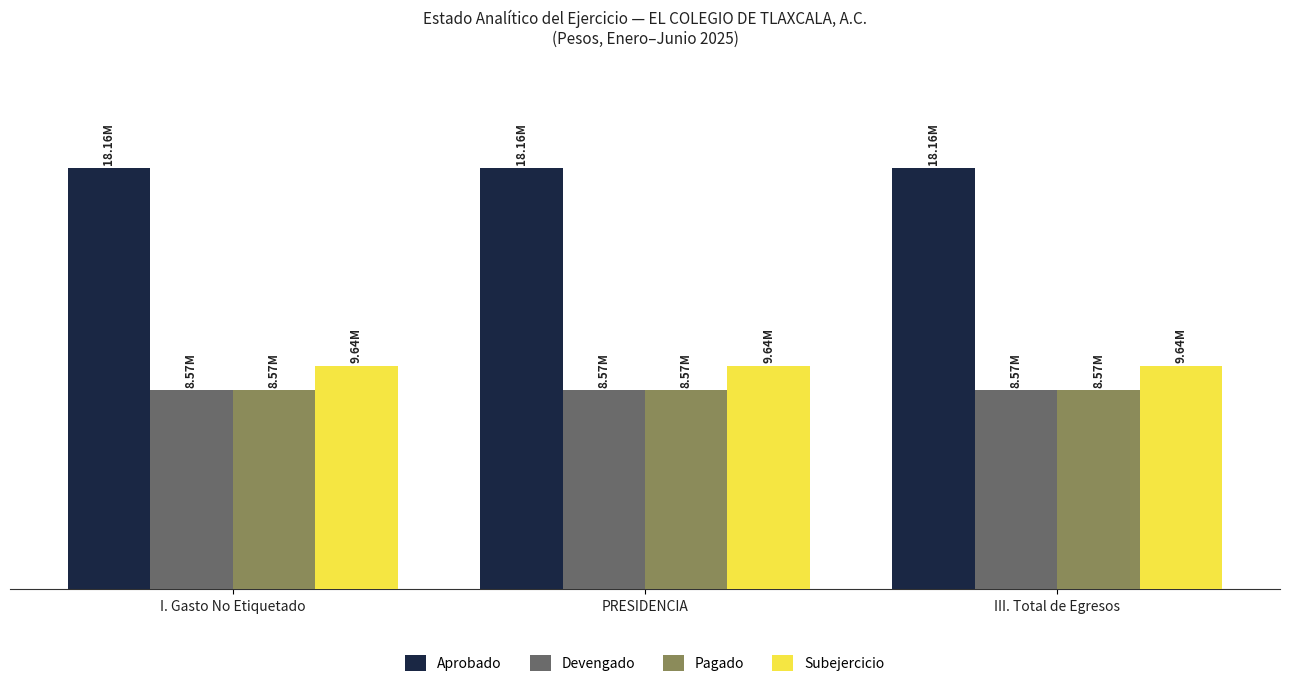

Reading left to right, list all the values displayed in this chart.

Aprobado: I. Gasto No Etiquetado=18162409	PRESIDENCIA=18162409	III. Total de Egresos=18162409
Devengado: I. Gasto No Etiquetado=8573496	PRESIDENCIA=8573496	III. Total de Egresos=8573496
Pagado: I. Gasto No Etiquetado=8573496	PRESIDENCIA=8573496	III. Total de Egresos=8573496
Subejercicio: I. Gasto No Etiquetado=9638913	PRESIDENCIA=9638913	III. Total de Egresos=9638913